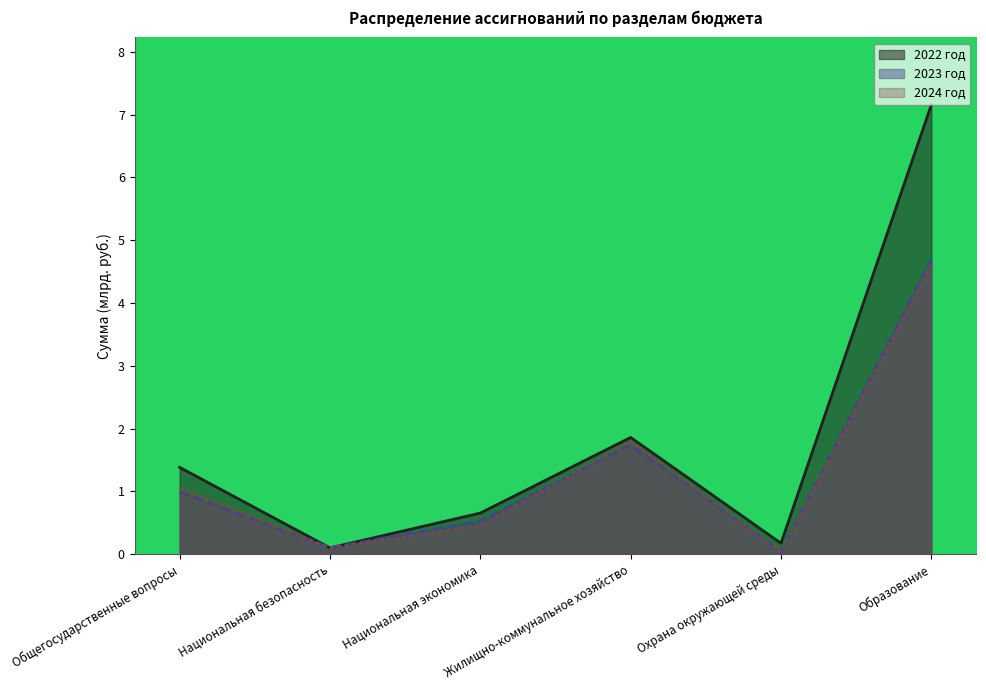

In 2024 год, how many points are lower than both neighbors (excluding endpoints)?

2